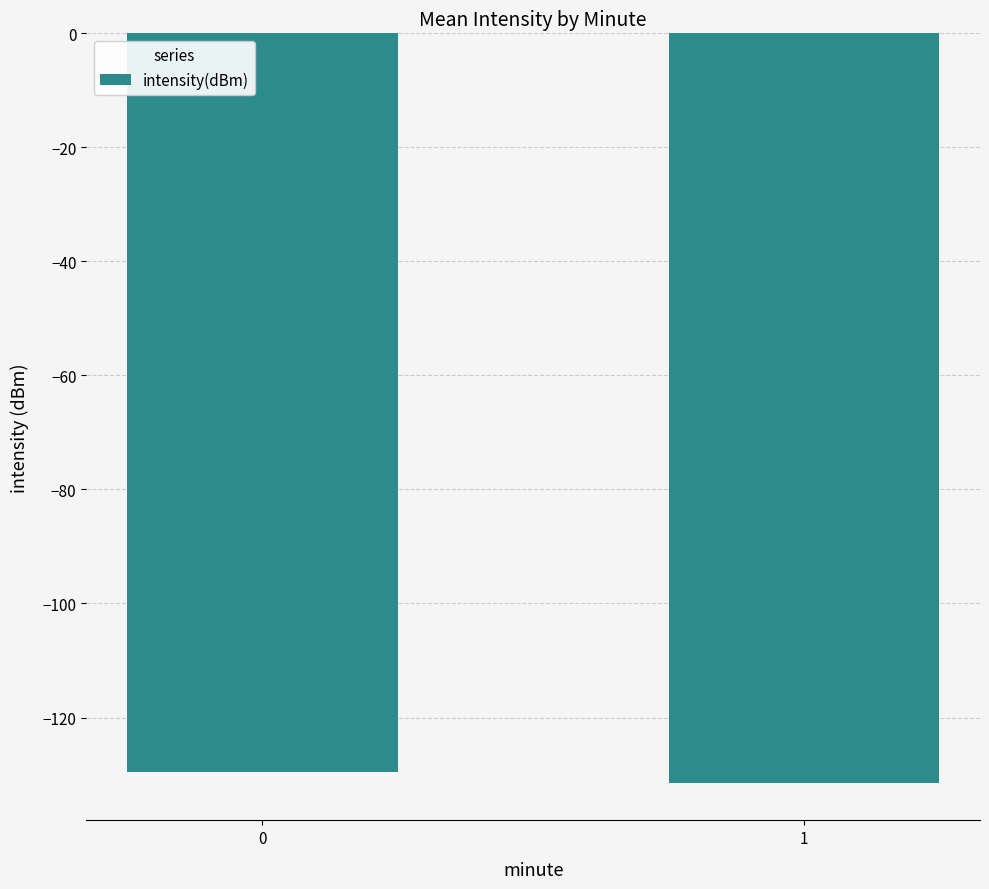

How many data points does each series have?

2